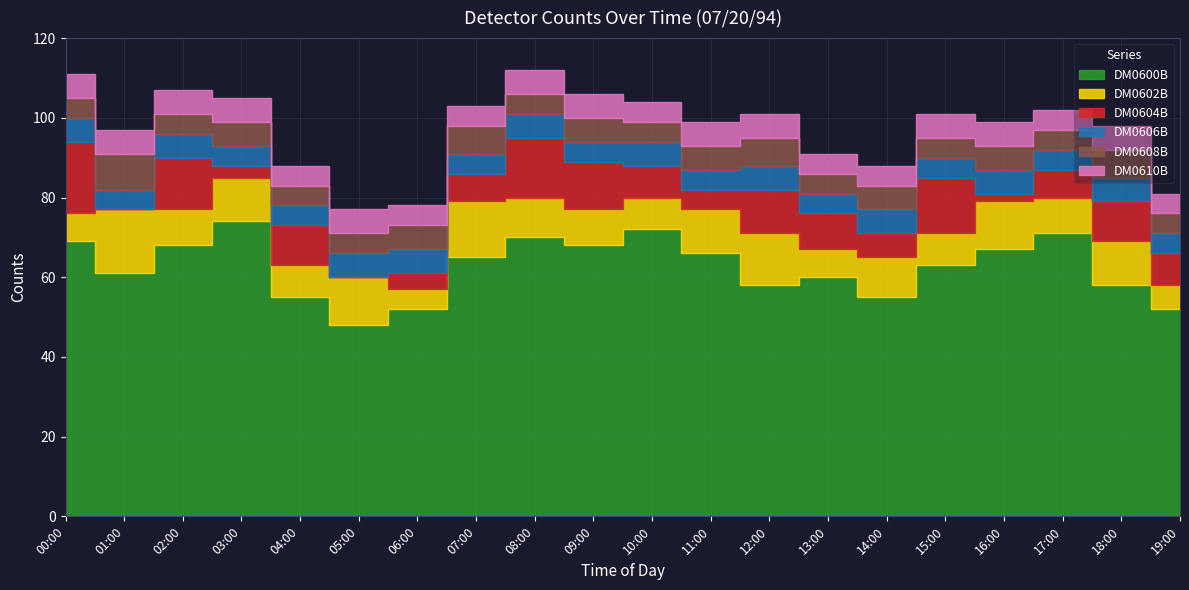

Reading left to right, extract all data points from this chart.

DM0600B: 69	61	68	74	55	48	52	65	70	68	72	66	58	60	55	63	67	71	58	52
DM0602B: 7	16	9	11	8	12	5	14	10	9	8	11	13	7	10	8	12	9	11	6
DM0604B: 18	0	13	3	10	0	4	7	15	12	8	5	11	9	6	14	2	7	10	8
DM0606B: 6	5	6	5	5	6	6	5	6	5	6	5	6	5	6	5	6	5	6	5
DM0608B: 5	9	5	6	5	5	6	7	5	6	5	6	7	5	6	5	6	5	7	5
DM0610B: 6	6	6	6	5	6	5	5	6	6	5	6	6	5	5	6	6	5	6	5